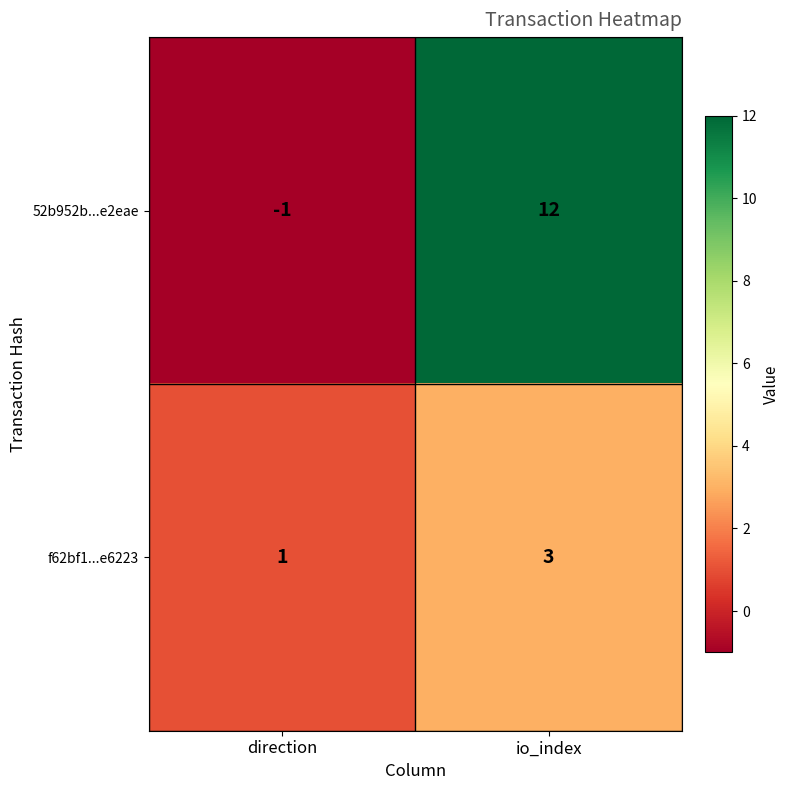

Reading left to right, what are all the values shown in this chart?

52b952b...e2eae: -1	12
f62bf1...e6223: 1	3